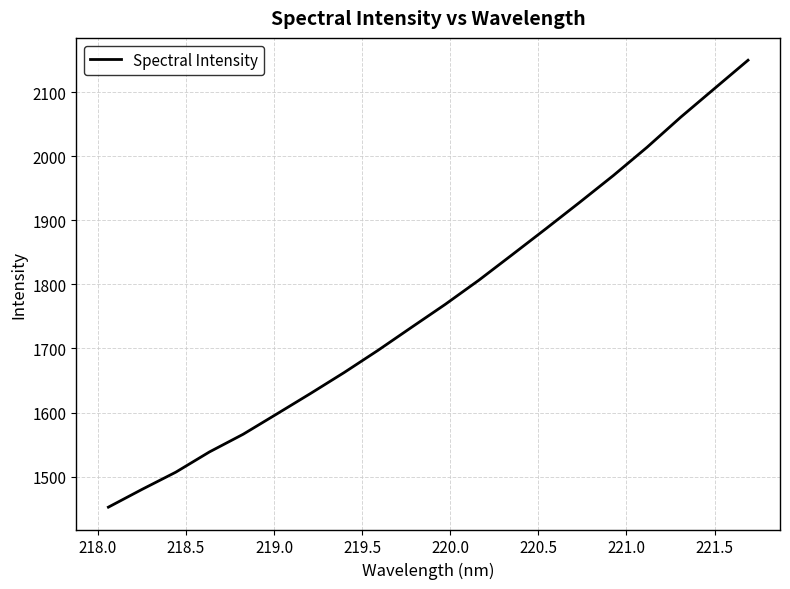

What is the smallest value displayed?

1452.3